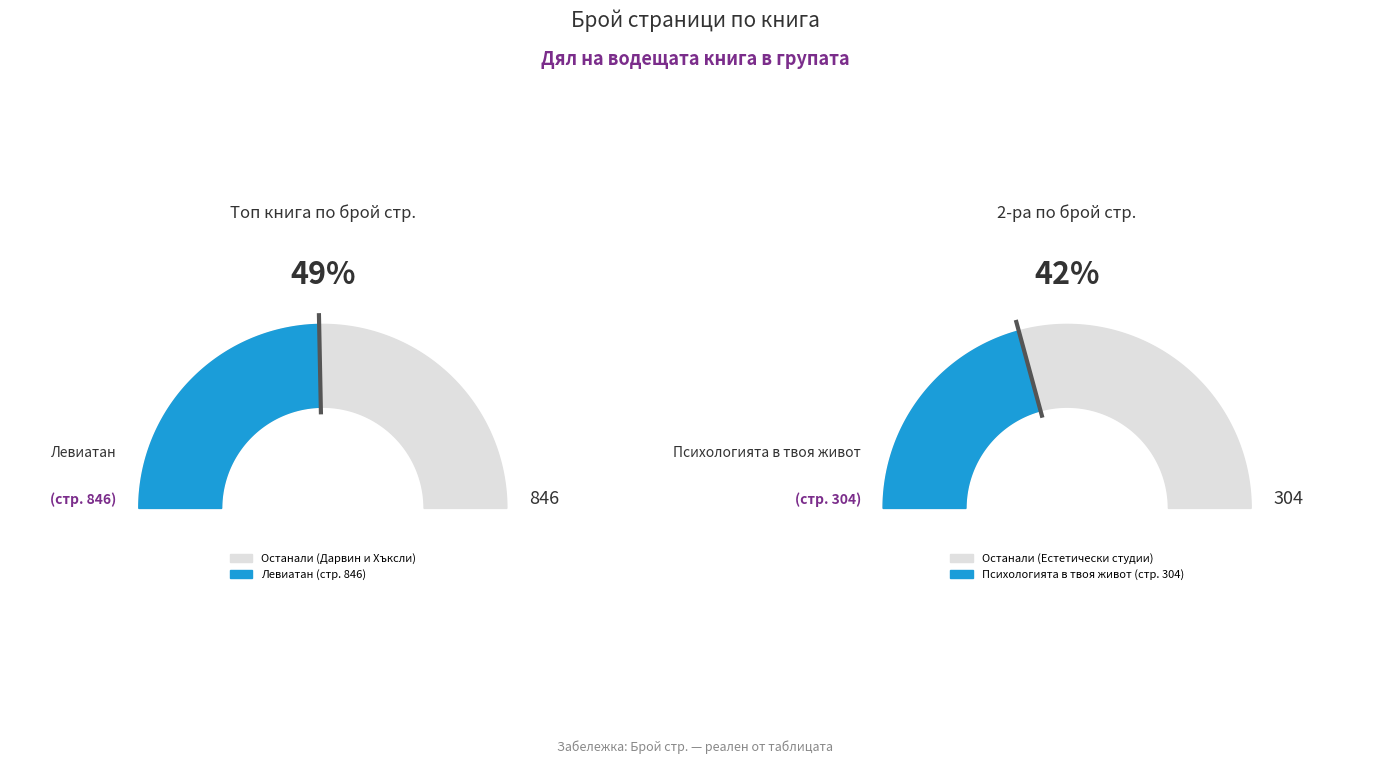

Which slice is the largest?

Левиатан